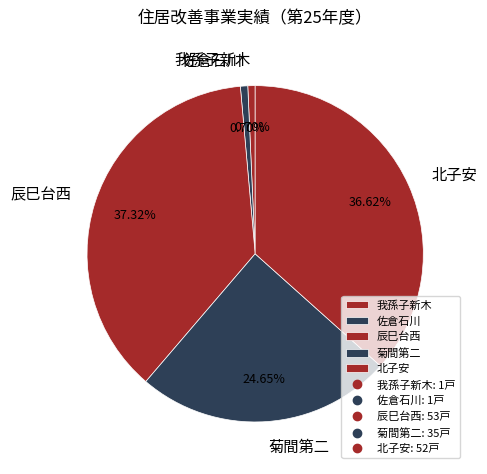

How many slices are in this pie chart?

5